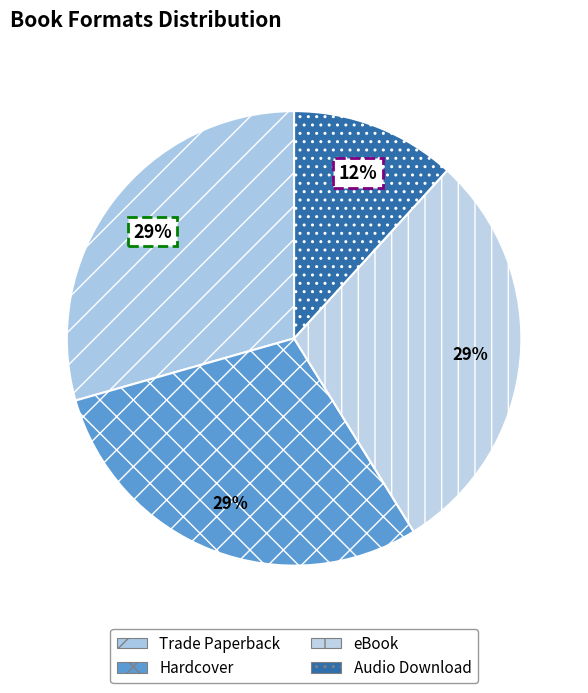

What is the ratio of the value at Hardcover to the value at eBook?

1.0